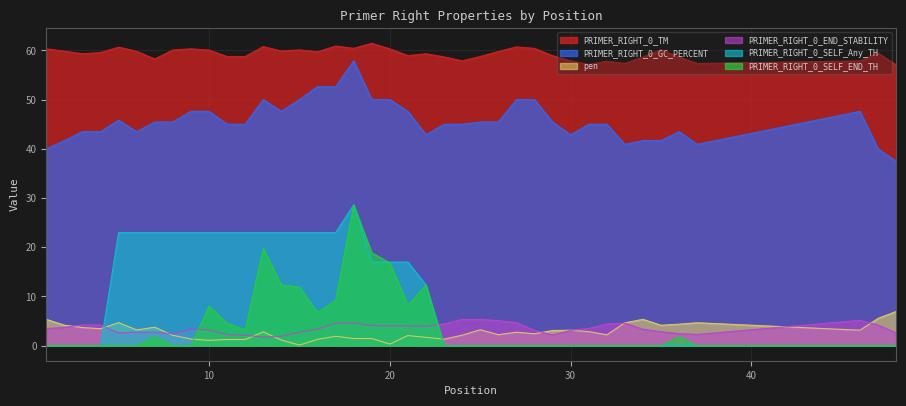

What is the difference between the PRIMER_RIGHT_0_TM values at 30 and 34?

0.6